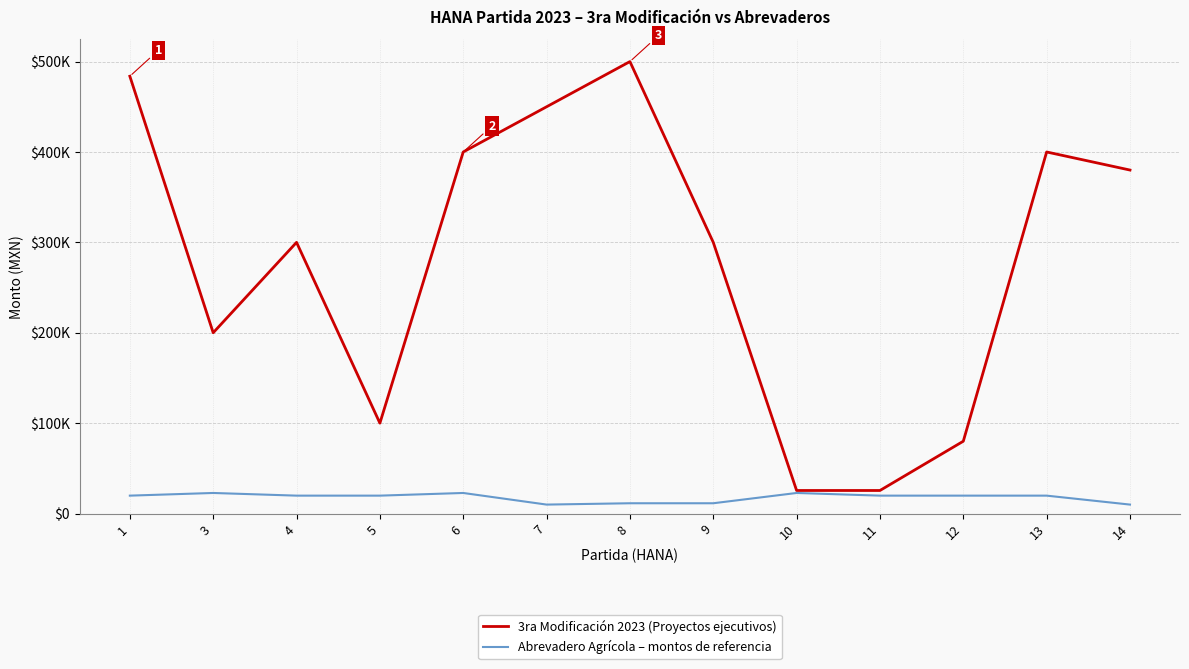

What value does the Abrevadero Agrícola – montos de referencia series have at 8?

11375.0